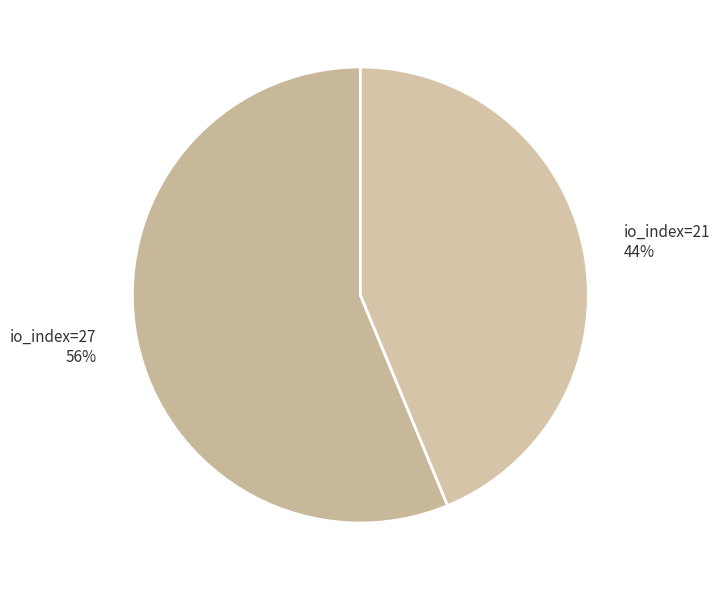

The io_index=21 slice represents 44% of the pie. True or false?

True